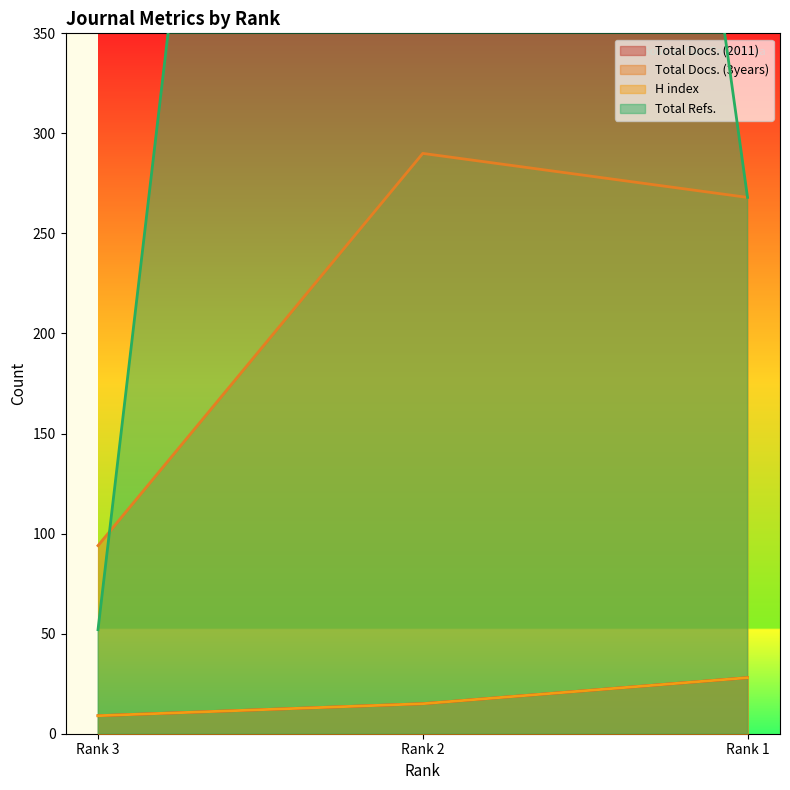

Which label corresponds to the largest value in the chart?

Rank 2